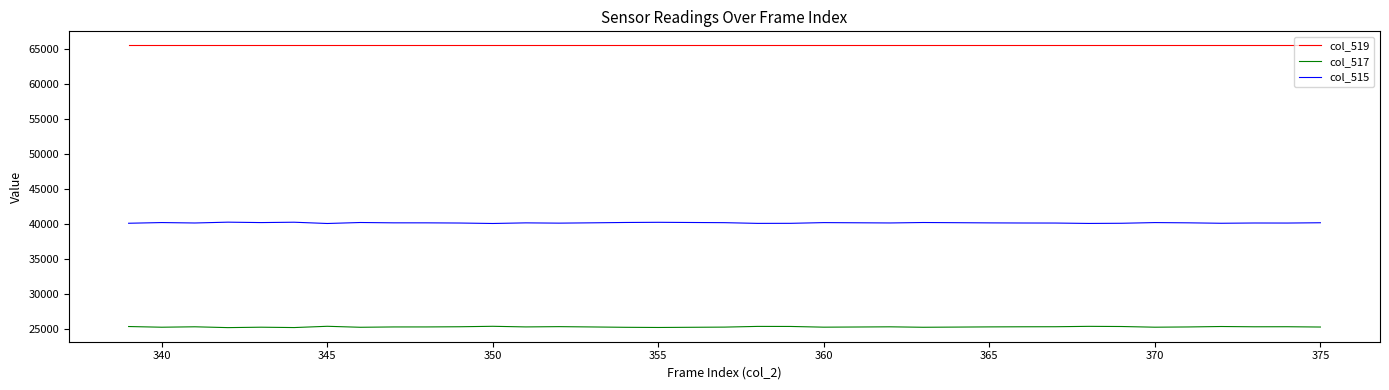

Rank the series by their maximum value, from lowest to highest.

col_517, col_515, col_519